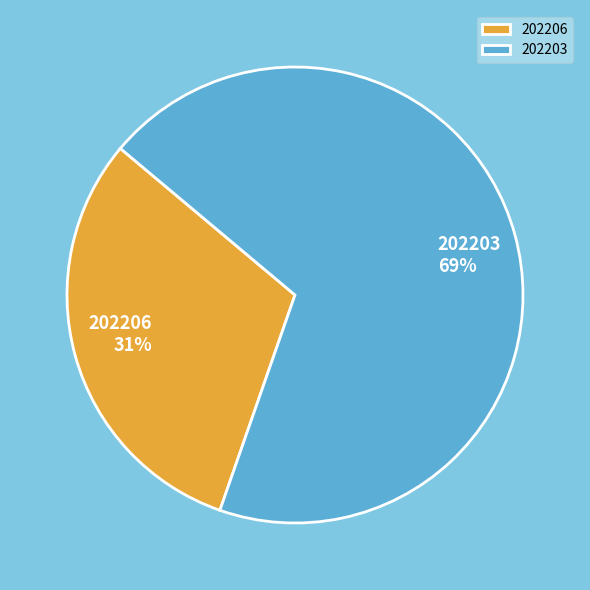

What is the smallest slice in the pie chart?

202206